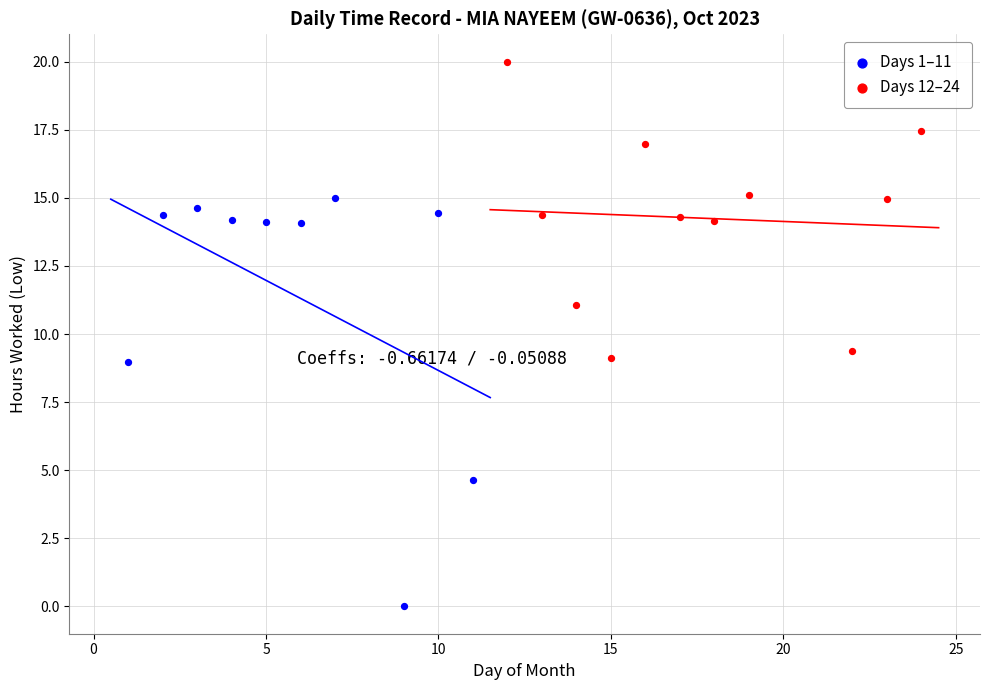

Which series contains the lowest Y value?

Days 1–11